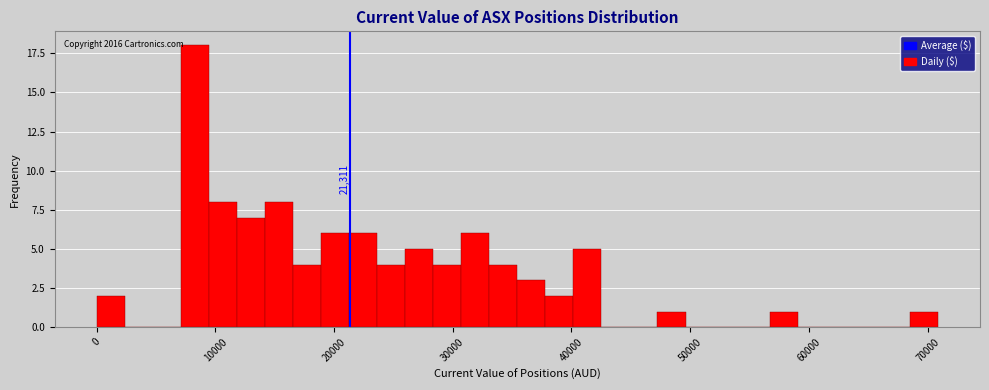

Around what value on the x-axis is the tallest bar? Give the approximate position of its centre, as read against the axis.

8000